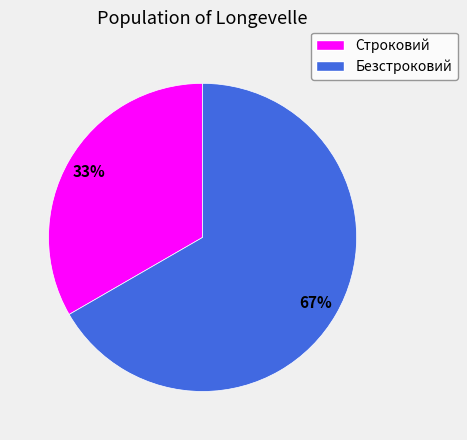

Approximately how many times larger is the value at Строковий compared to Безстроковий?

0.5